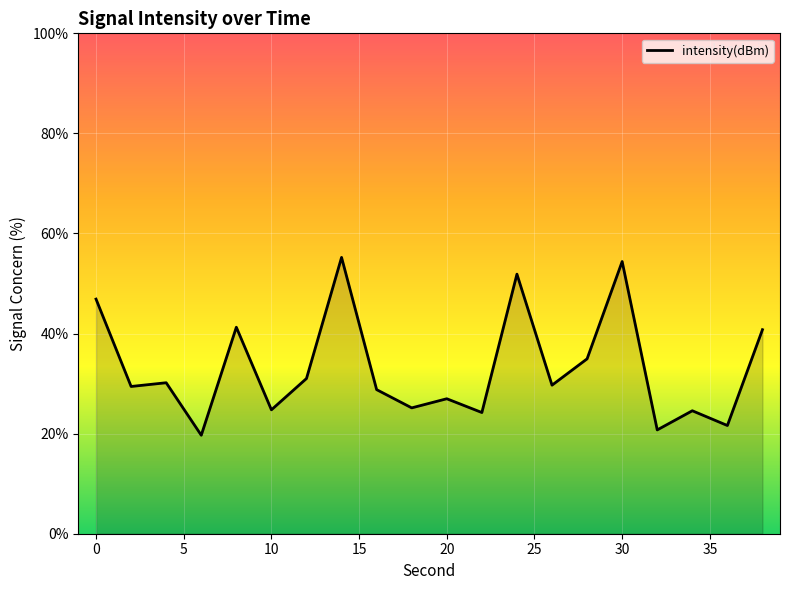

What is the minimum value shown in the chart?

19.7